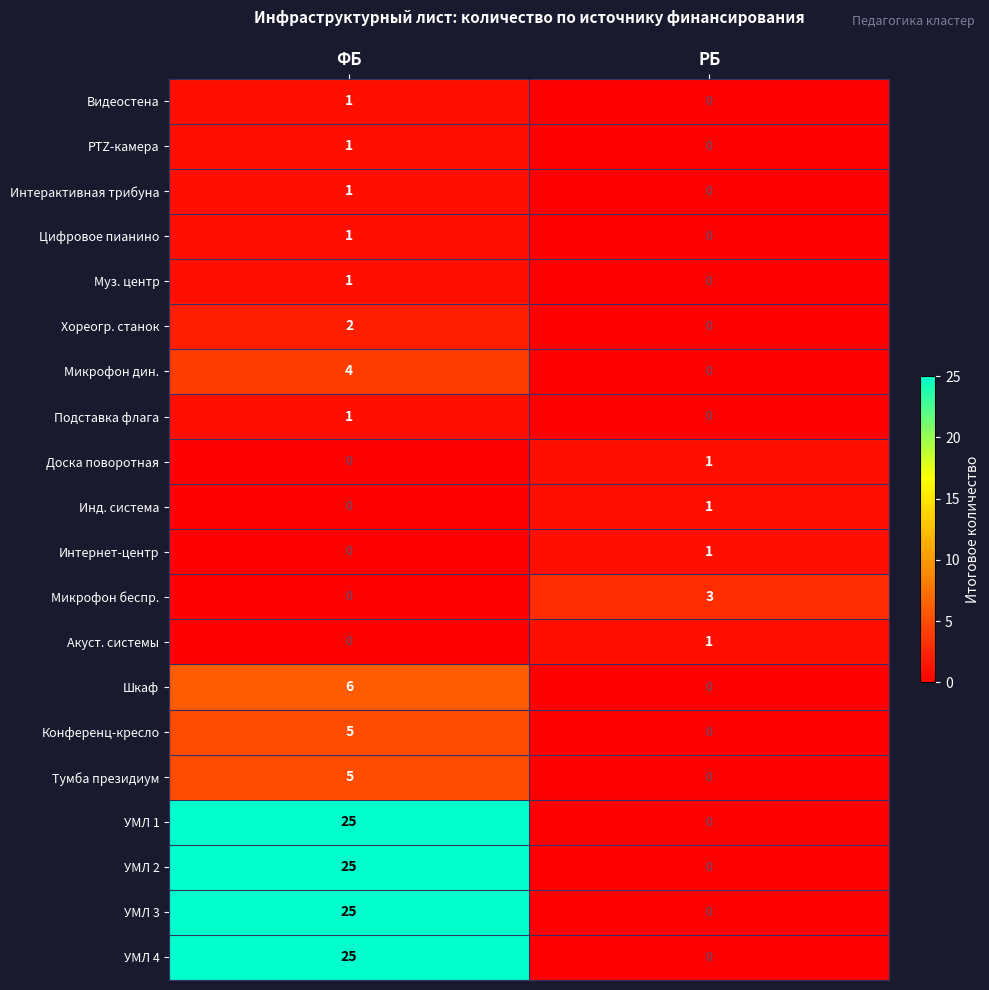

Read the УМЛ 4 value at ФБ.

25